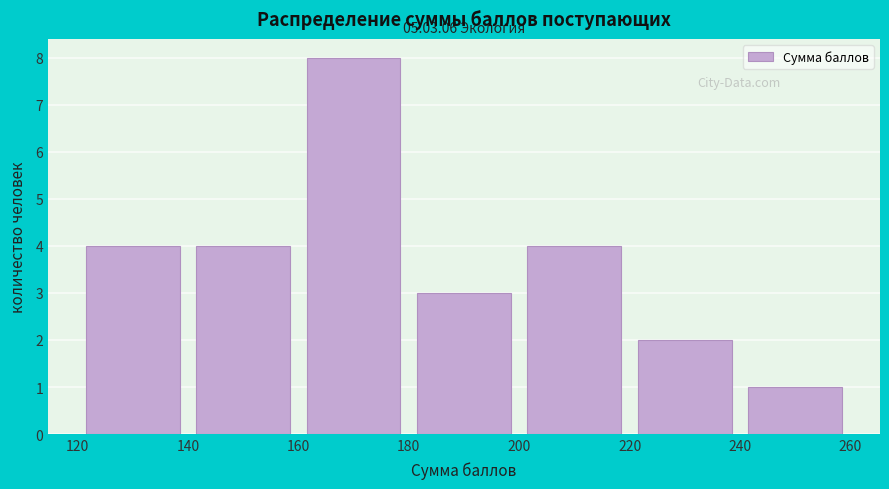

Which range on the x-axis has the tallest bar?

160 to 180